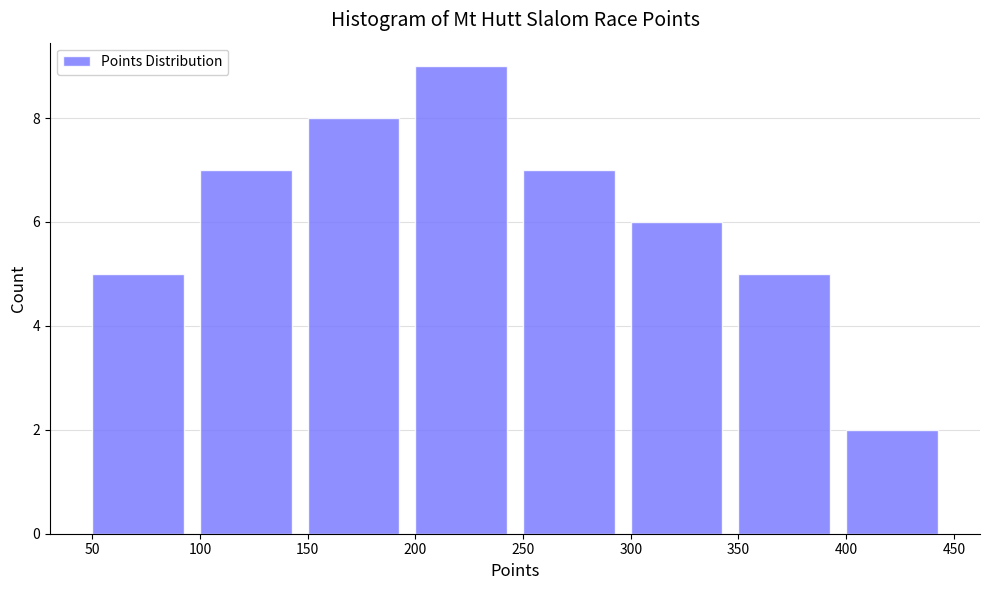

Over which range of the x-axis is the bar tallest?

200 to 250